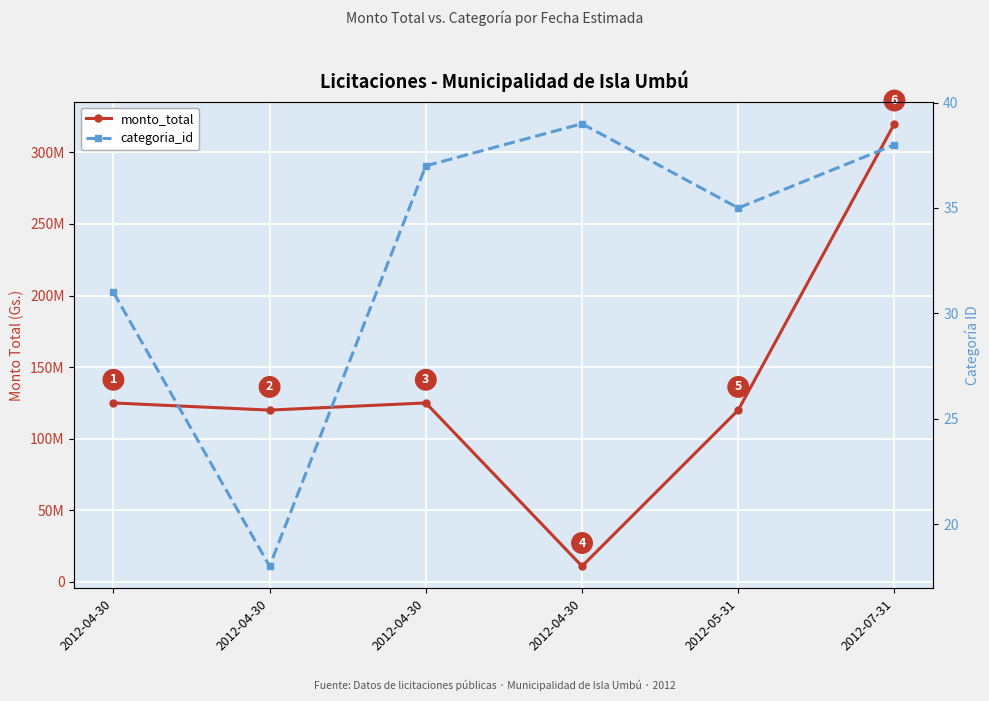

What is the minimum value shown in the chart?

18